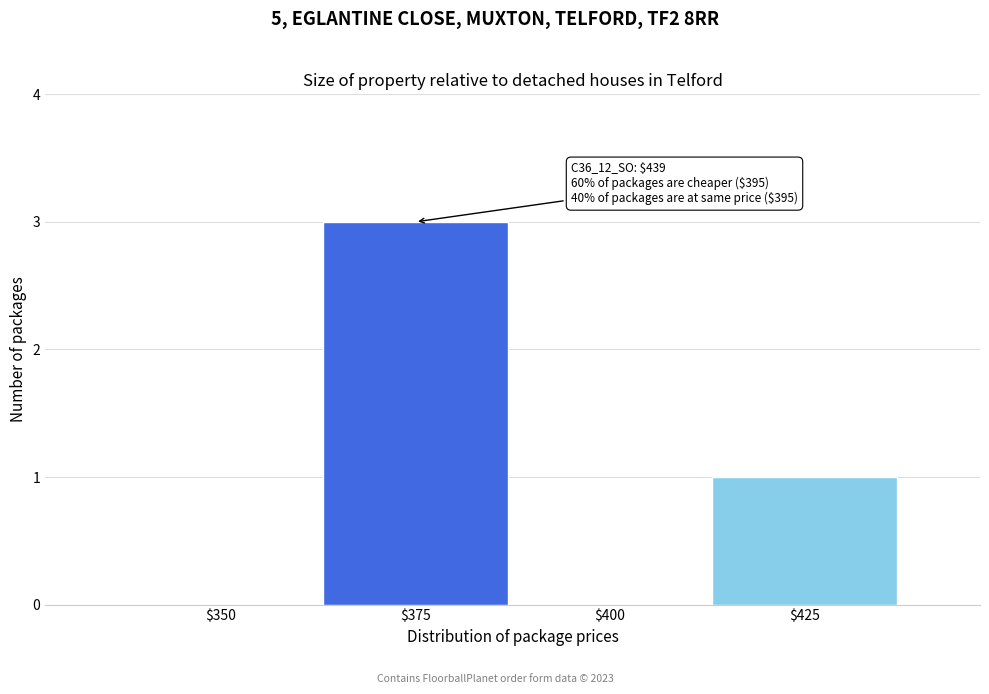

What is the greatest value displayed?

3